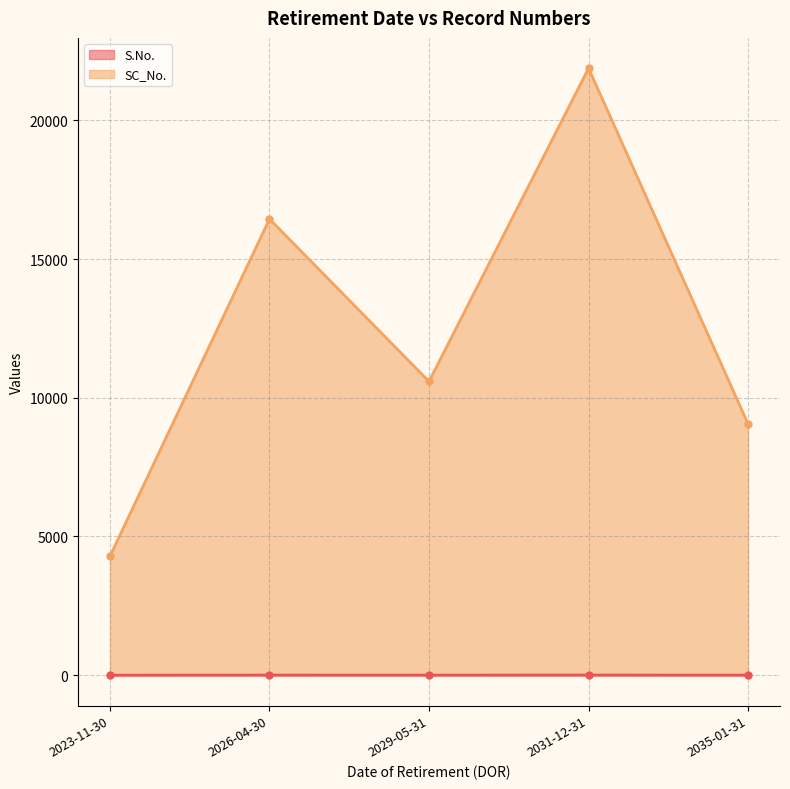

Where does the SC_No. (line) series first go above 10589?

2026-04-30